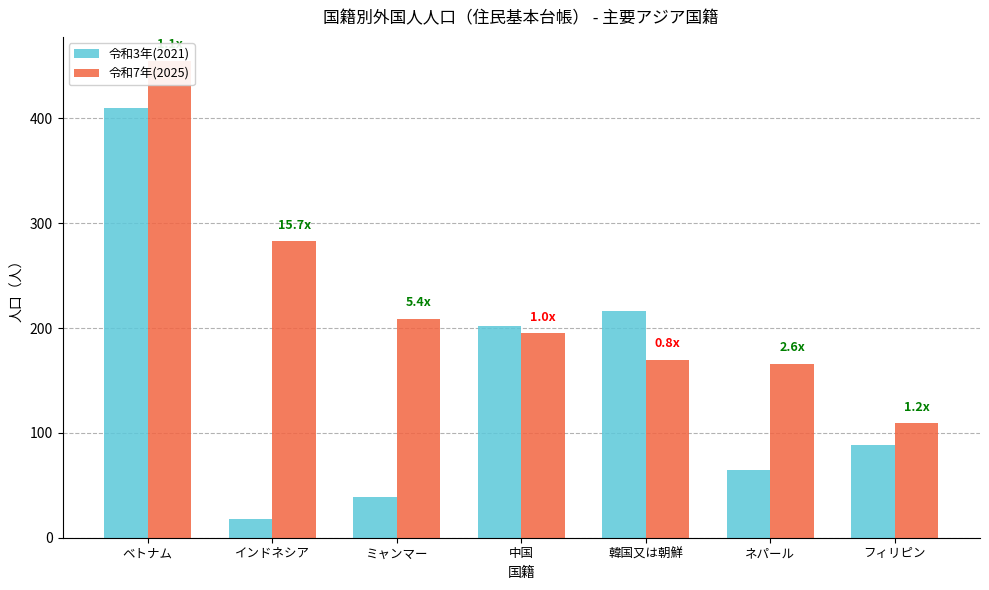

How many distinct data groups are displayed?

2